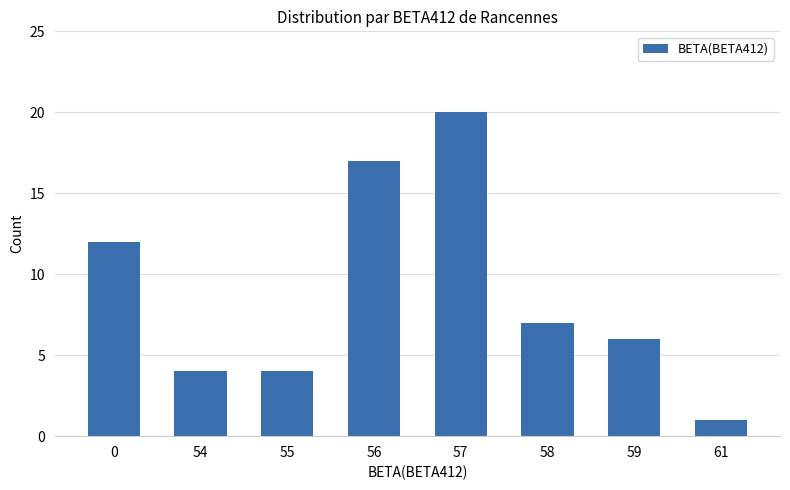

The chart shows a value of 12 at 0. True or false?

True